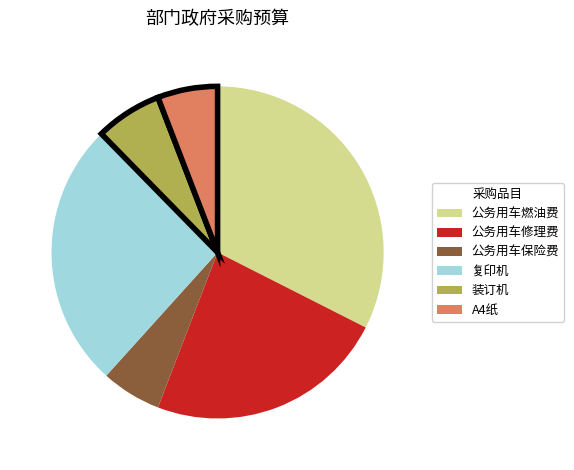

Is there any slice that represents more than half of the pie?

No